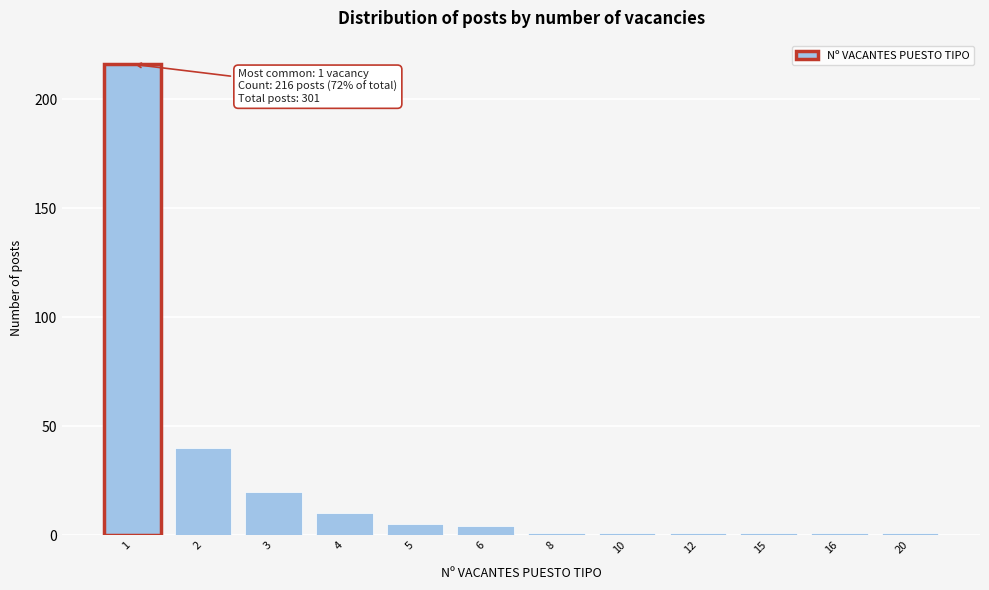

Reading right to left, list all the values displayed in this chart.

20=1	16=1	15=1	12=1	10=1	8=1	6=4	5=5	4=10	3=20	2=40	1=216